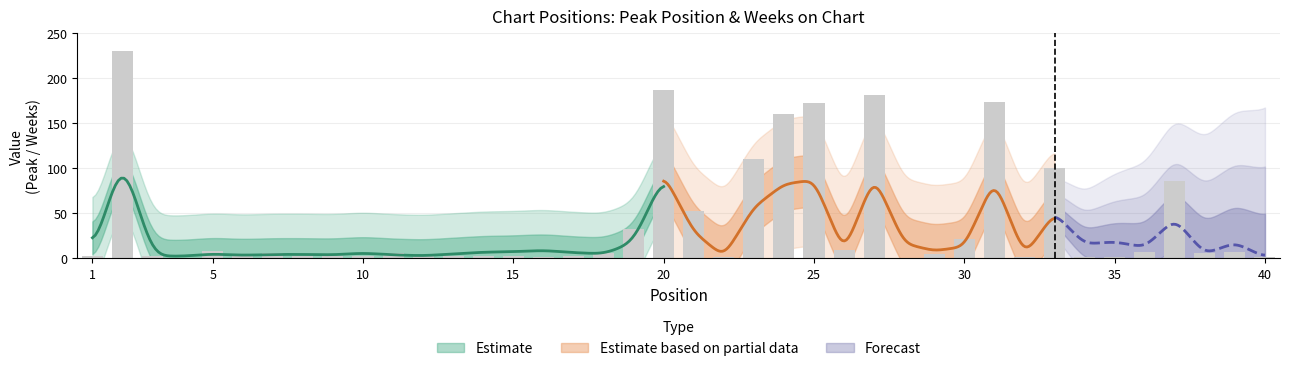

What is the sum of the Weeks on Chart values at 13 and 16?

5